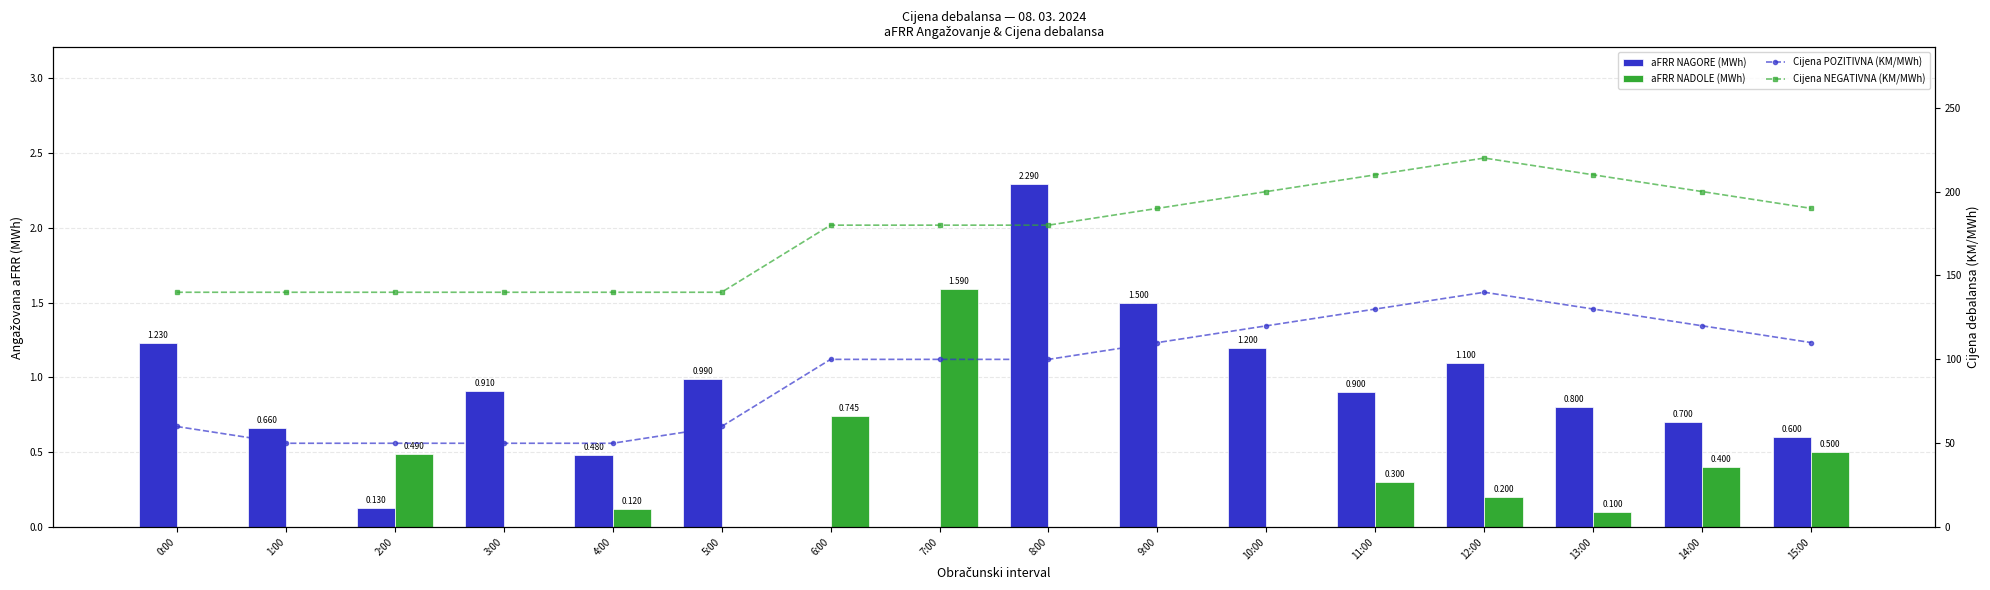

What is the difference between the highest and lowest values at 6:00?

180.0